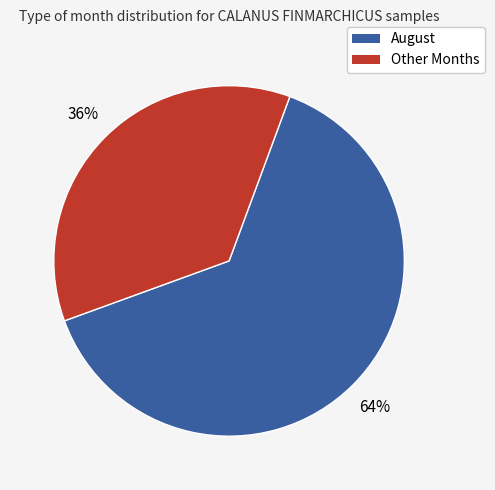

To the nearest percent, what is the average slice percentage?

50%